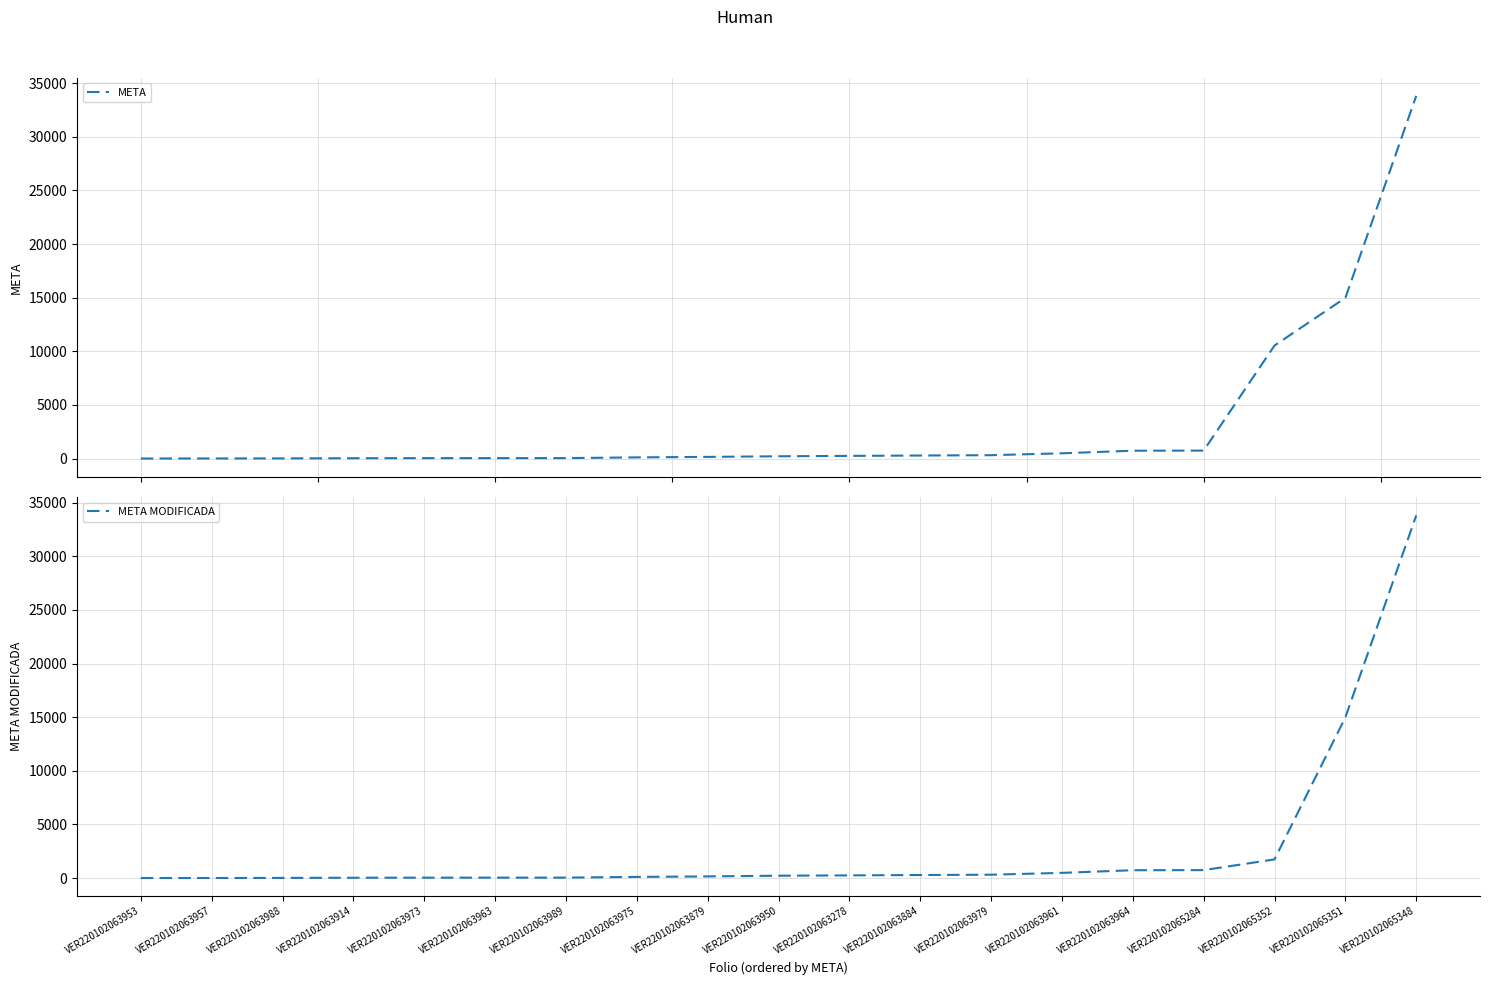

At how many categories does at least one series exceed 30584?

1